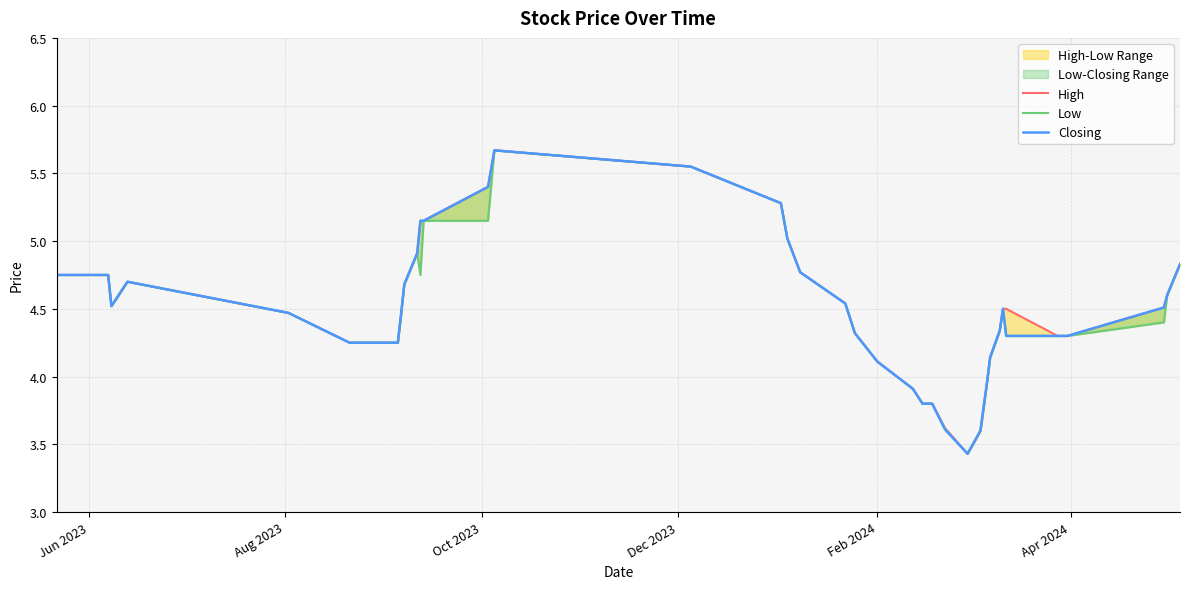

Rank the series by their average value, from lowest to highest.

Low, Closing, High